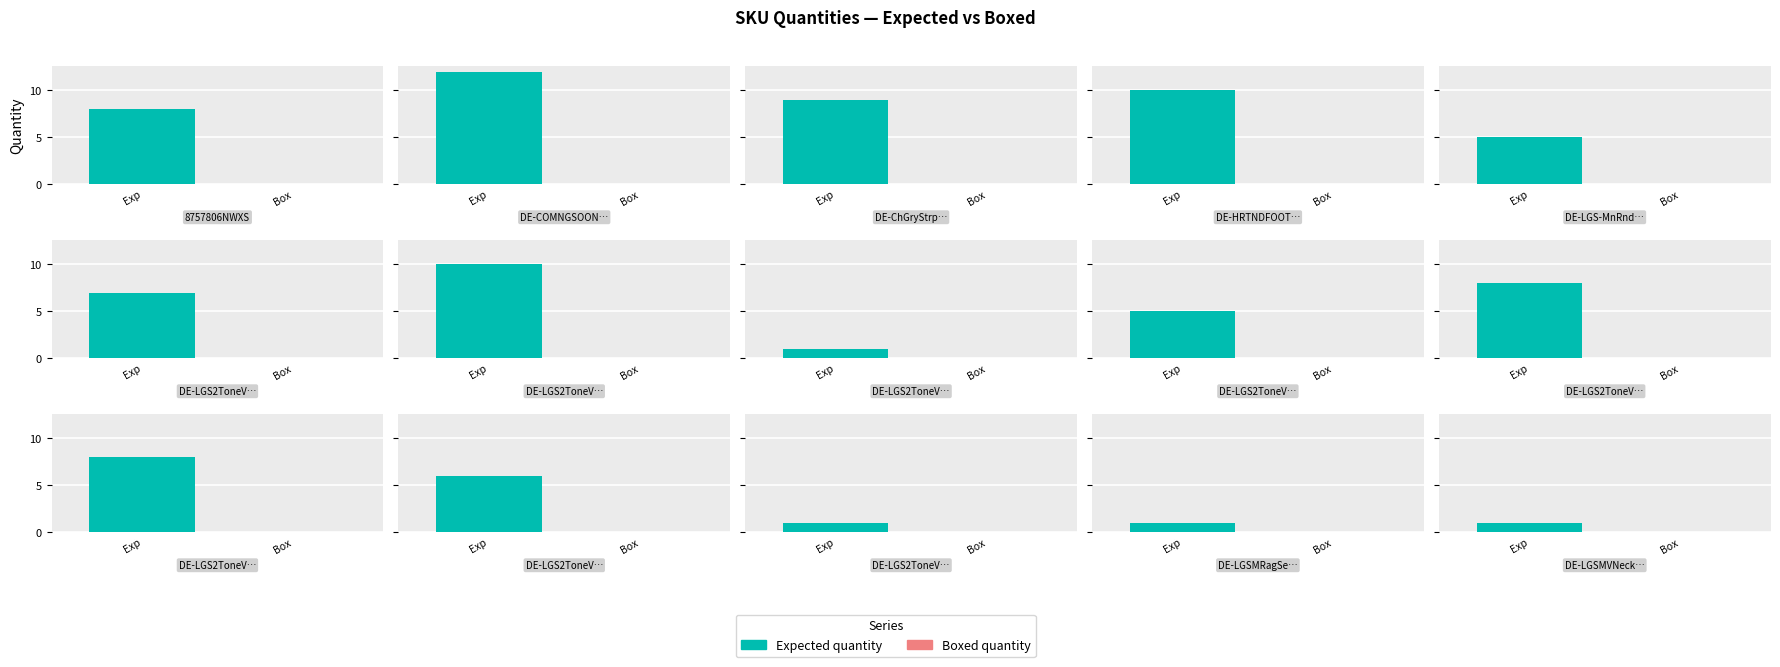

Reading right to left, transcribe all the data shown in this chart.

Expected quantity: DE-LGSMVNeckSet16-XL=1	DE-LGSMRagSet27-XL=1	DE-LGS2ToneVNckYlow-XXL=1	DE-LGS2ToneVNckYlow-M=6	DE-LGS2ToneVNckDBlu-XL=8	DE-LGS2ToneVNckDBlu-S=8	DE-LGS2ToneVNckDBlu-M=5	DE-LGS2ToneVNckBrwn-XXL=1	DE-LGS2ToneVNckBrown-S=10	DE-LGS2ToneVNckBrown-M=7	DE-LGS-MnRnd3TneBGC-S=5	DE-HRTNDFOOTW-XL=10	DE-ChGryStrpdCrwNckSHS-M=9	DE-COMNGSOONW-L=12	8757806NWXS=8
Boxed quantity: DE-LGSMVNeckSet16-XL=0	DE-LGSMRagSet27-XL=0	DE-LGS2ToneVNckYlow-XXL=0	DE-LGS2ToneVNckYlow-M=0	DE-LGS2ToneVNckDBlu-XL=0	DE-LGS2ToneVNckDBlu-S=0	DE-LGS2ToneVNckDBlu-M=0	DE-LGS2ToneVNckBrwn-XXL=0	DE-LGS2ToneVNckBrown-S=0	DE-LGS2ToneVNckBrown-M=0	DE-LGS-MnRnd3TneBGC-S=0	DE-HRTNDFOOTW-XL=0	DE-ChGryStrpdCrwNckSHS-M=0	DE-COMNGSOONW-L=0	8757806NWXS=0